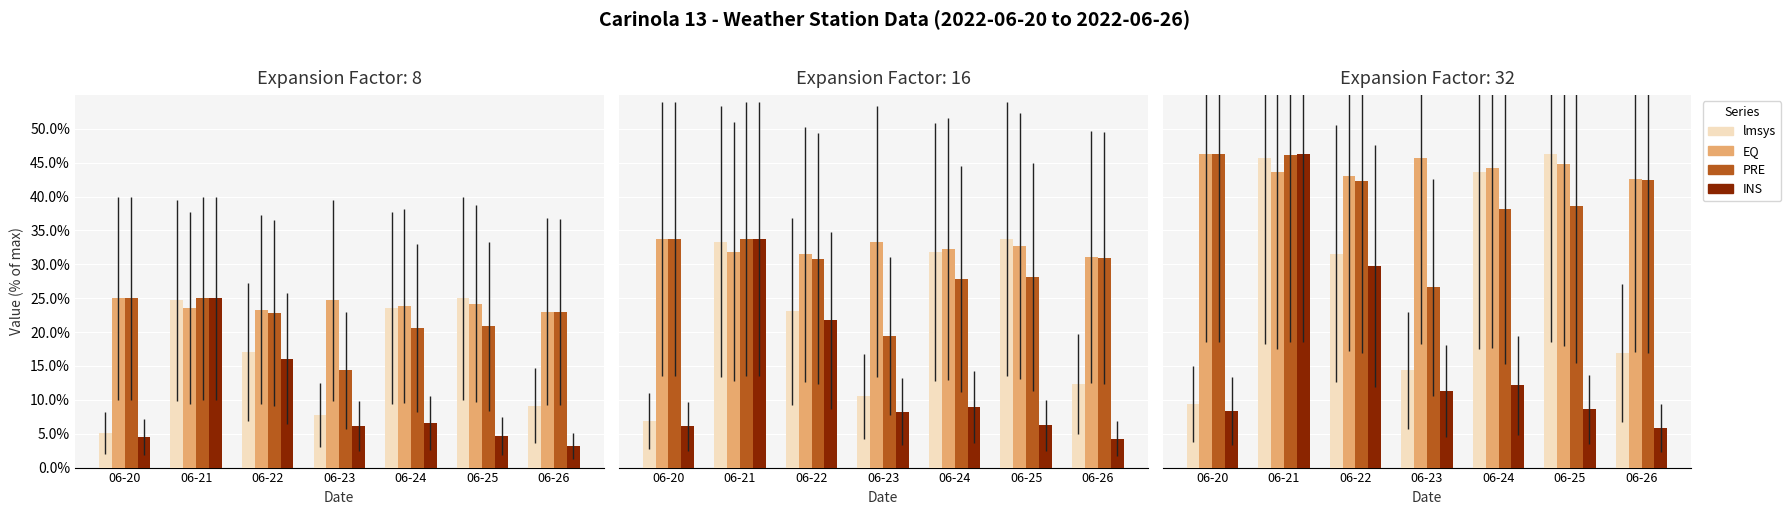

Which has a higher value, 06-22 or 06-26?

06-22